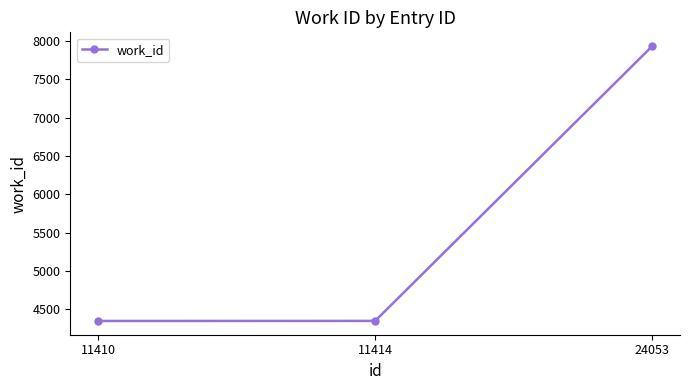

Which label corresponds to the largest value in the chart?

24053